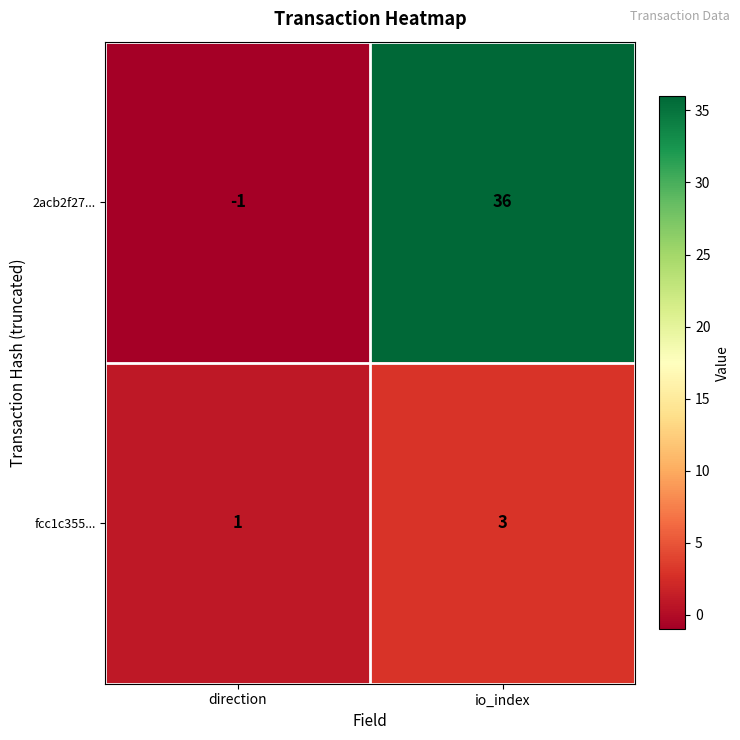

Which series has the largest range (max minus min)?

2acb2f27...